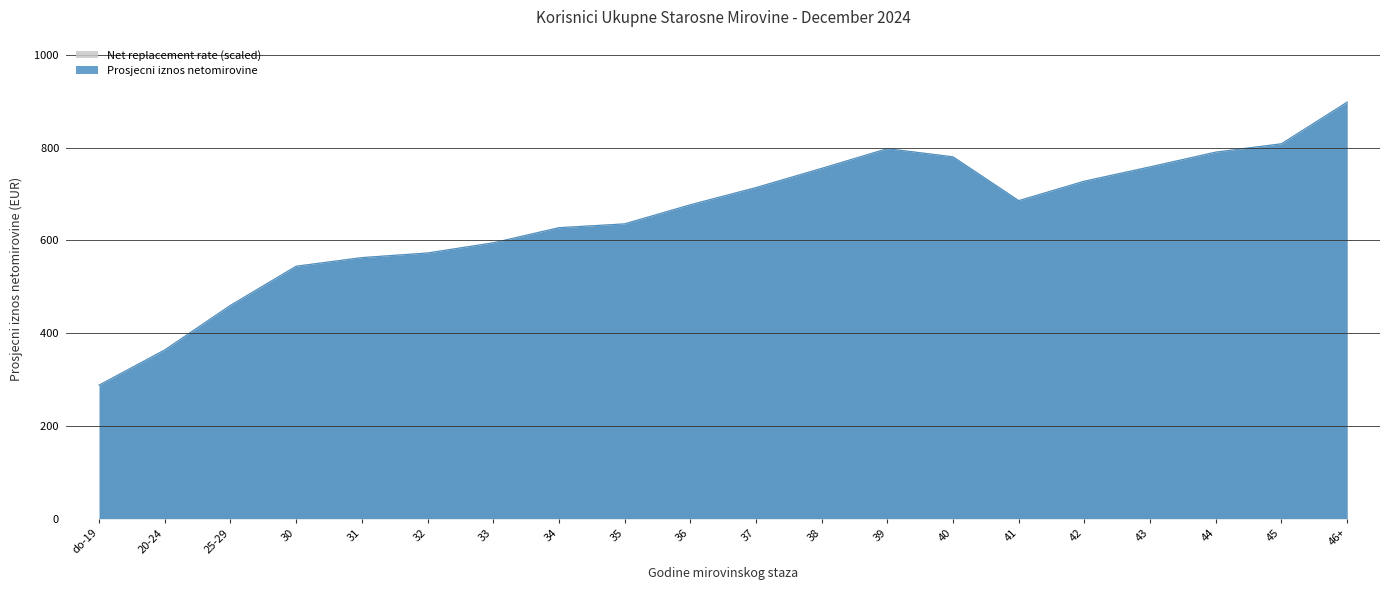

What is the label of the 16th point from the right?

31